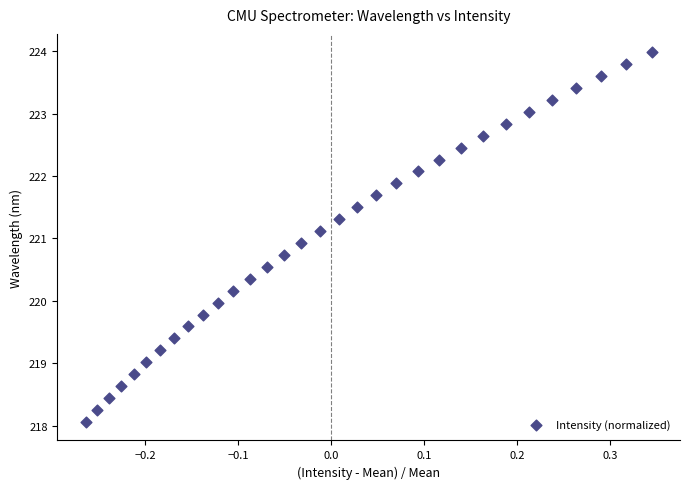

What is the range of Y values (max minus min)?

5.9